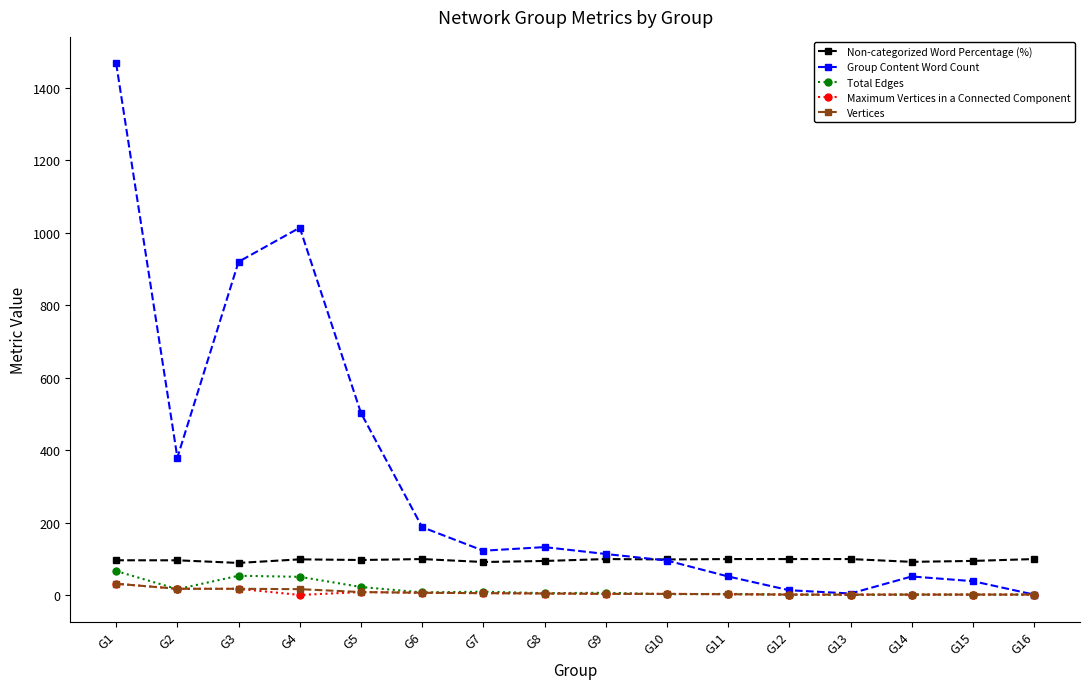

Does the chart display data point markers on the line(s)?

Yes